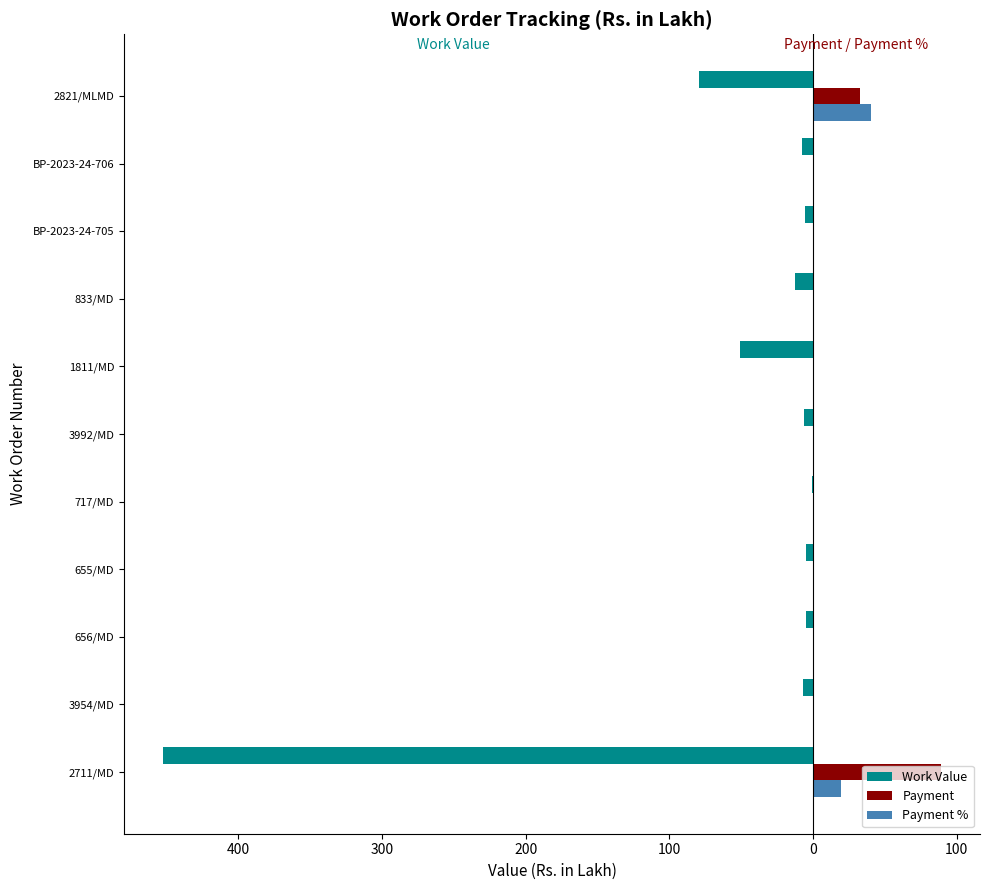

What are all the series names shown in the legend?

Work Value, Payment, Payment %